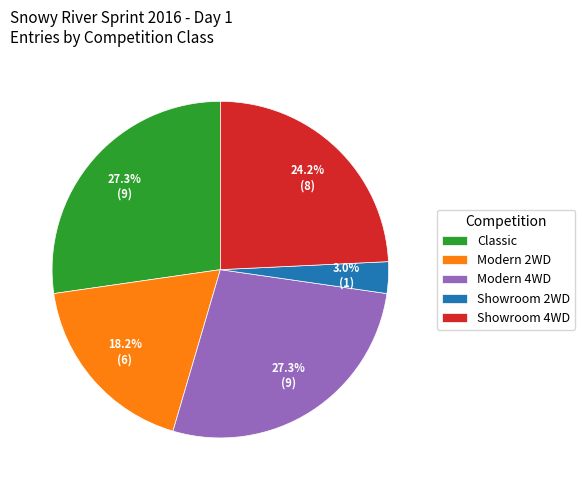

How many segments does this pie chart have?

5